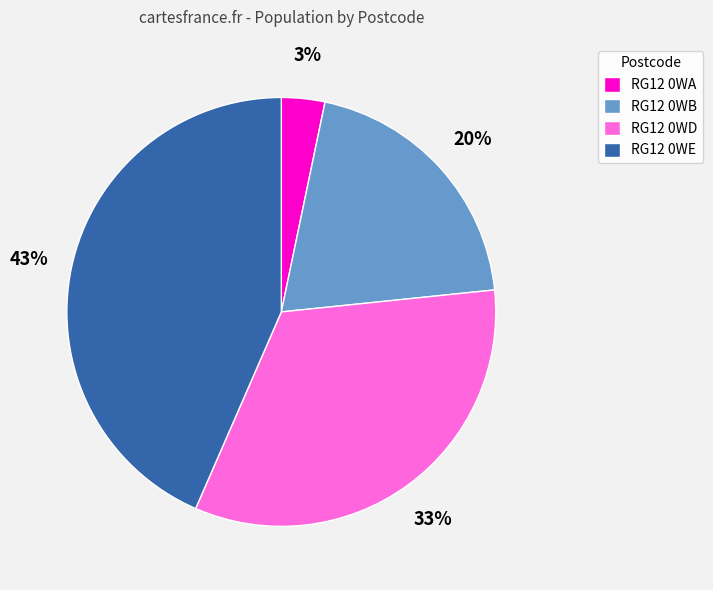

The RG12 0WB slice represents 20% of the pie. True or false?

True